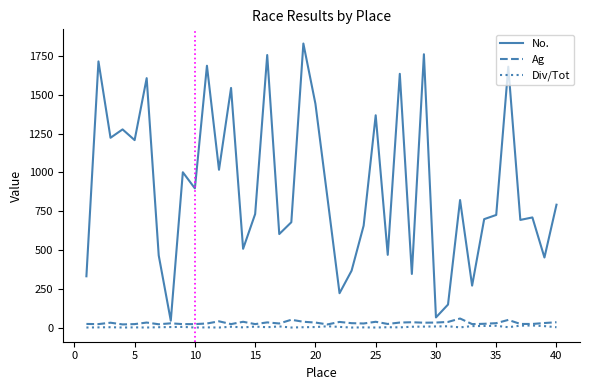

What is the highest value of the Div/Tot series?

14